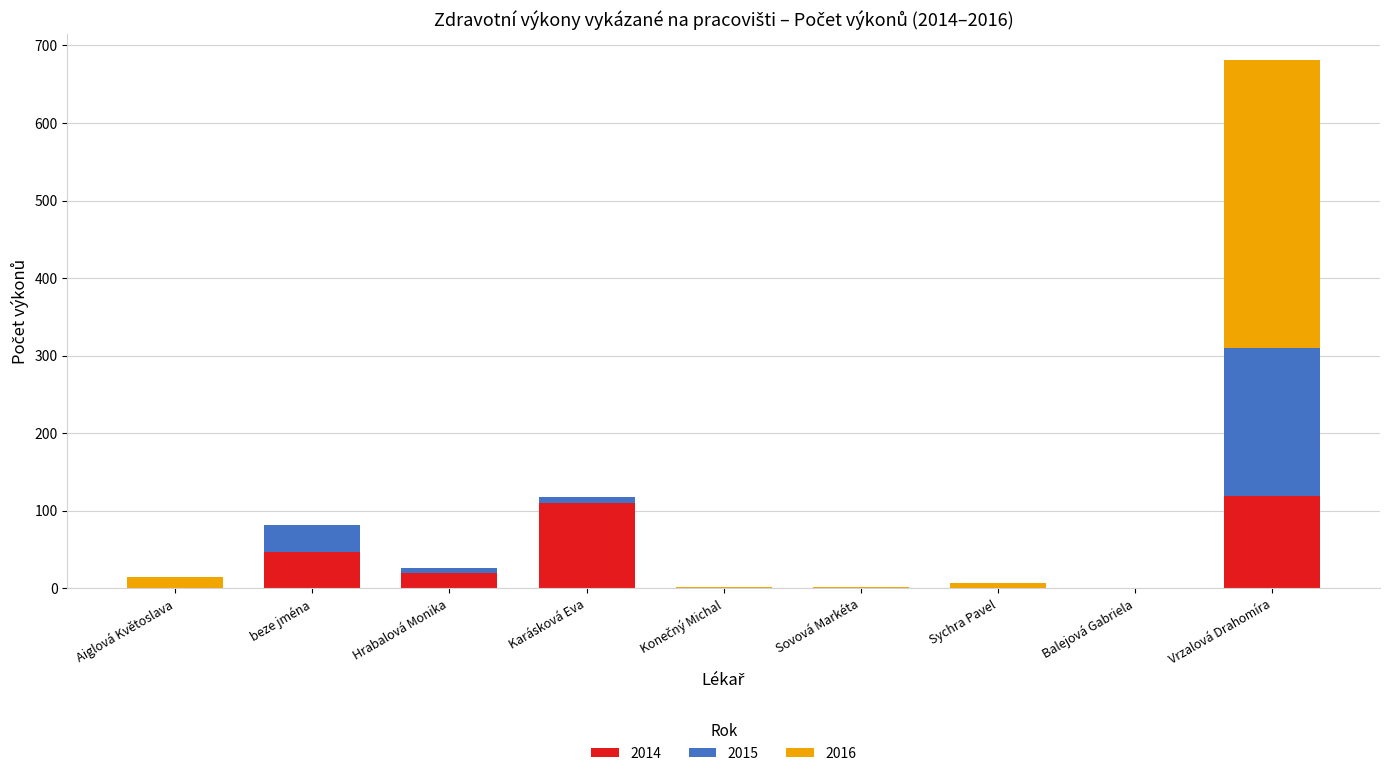

At which category is the sum across all series the highest?

Vrzalová Drahomíra